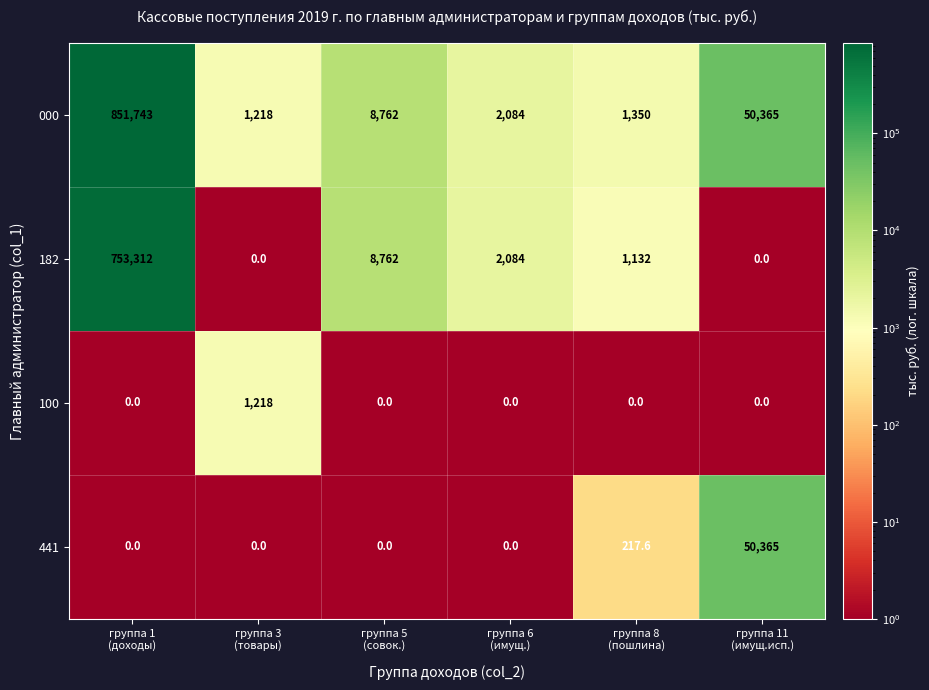

What is the sum of all 182 values?

765290.0